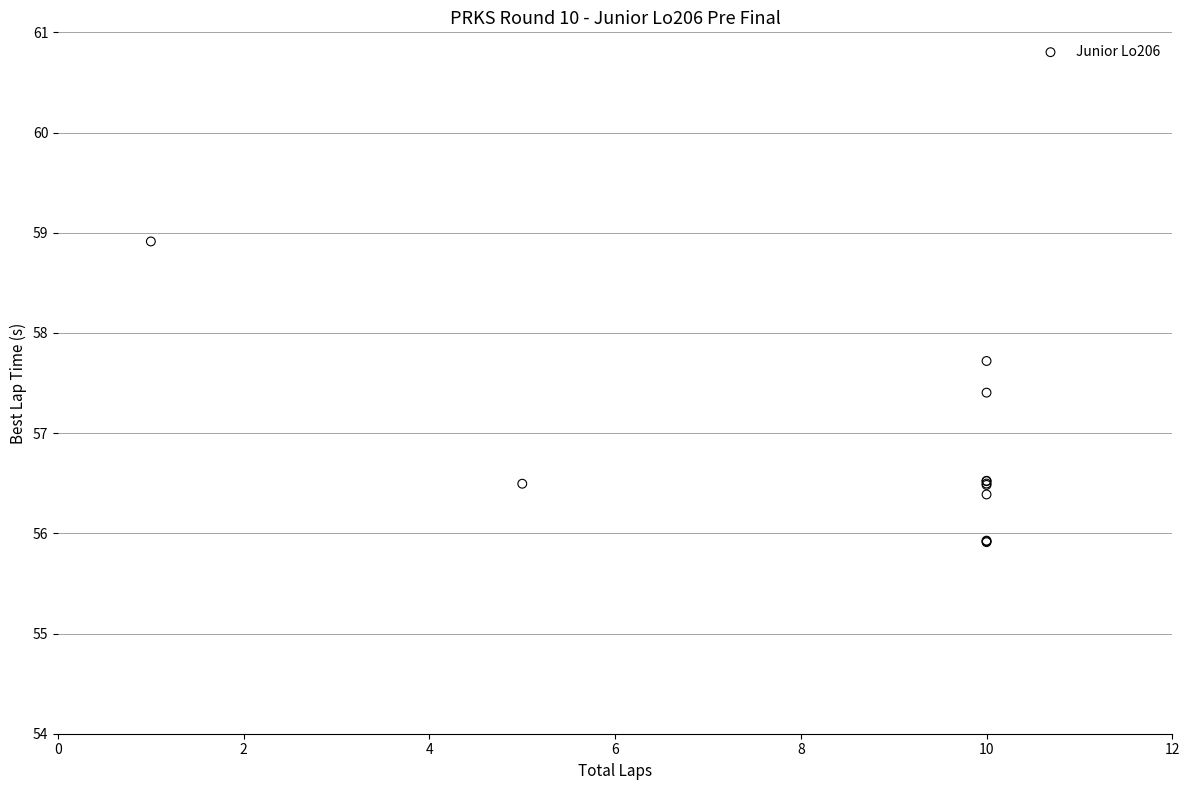

What Y value in the scatter plot is closest to 57?

57.4